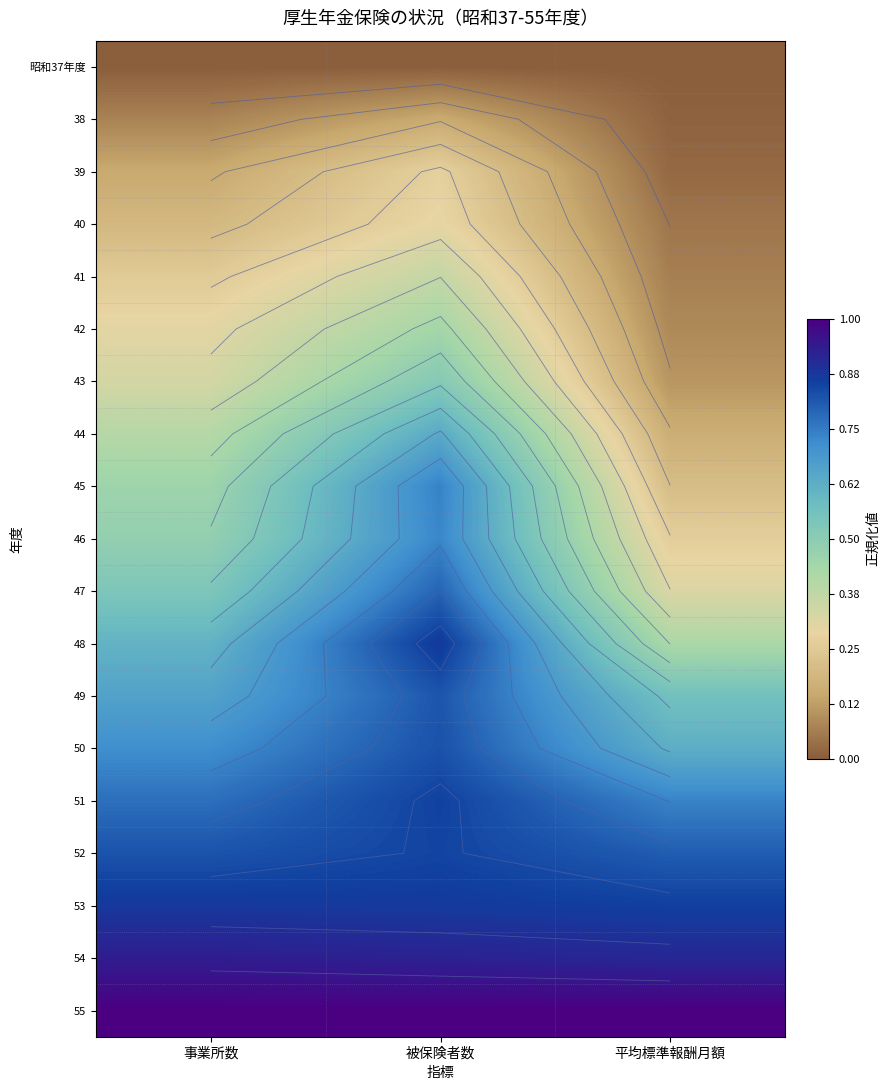

At which category is the sum across all series the highest?

被保険者数